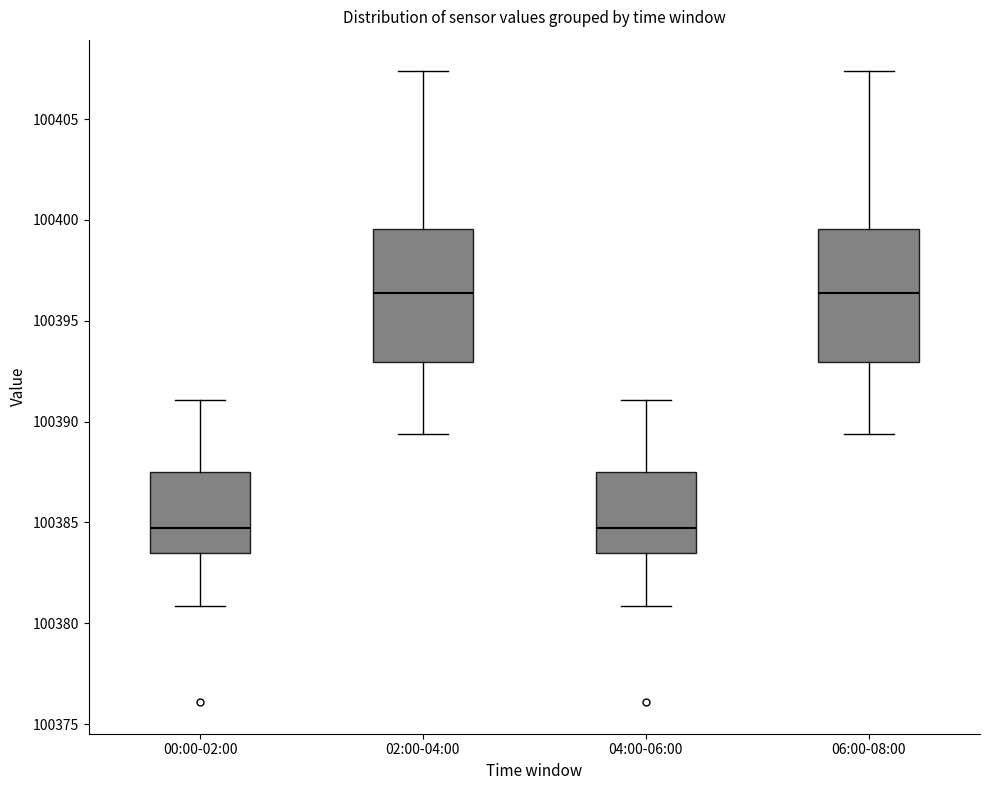

Reading left to right, read every box against the y-axis: the position of its median line, the range the box covers, and the ends of its whiskers. The values are not printed on the chart, so give them approximately, as read against the axis.

00:00-02:00: median 100384.5, box 100383.5 to 100387.5, whiskers 100381.0 to 100391.0
02:00-04:00: median 100396.5, box 100393.0 to 100399.5, whiskers 100389.5 to 100407.5
04:00-06:00: median 100384.5, box 100383.5 to 100387.5, whiskers 100381.0 to 100391.0
06:00-08:00: median 100396.5, box 100393.0 to 100399.5, whiskers 100389.5 to 100407.5